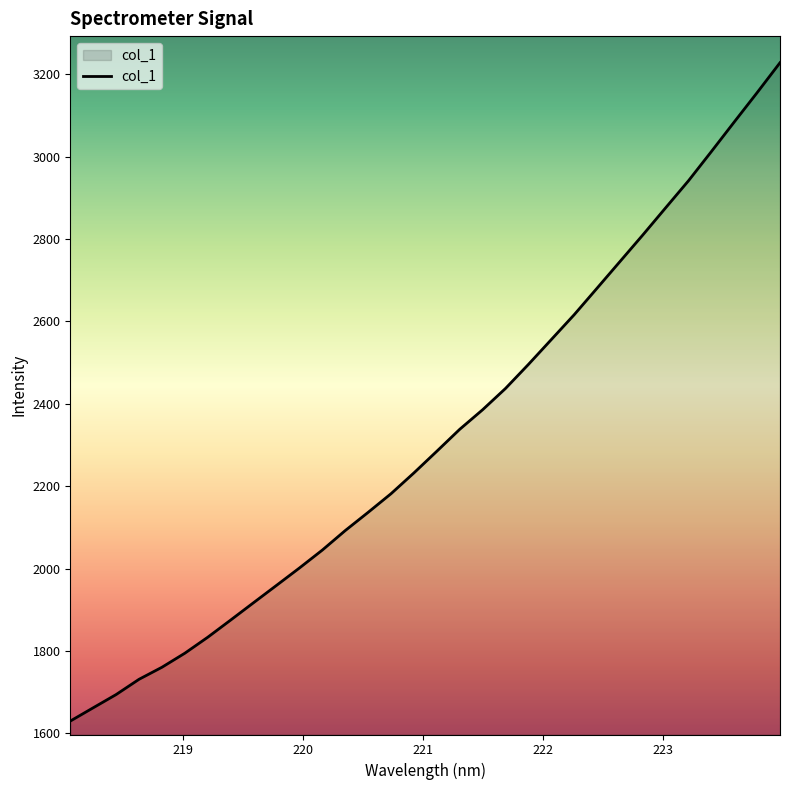

What is the maximum value shown in the chart?

3228.1